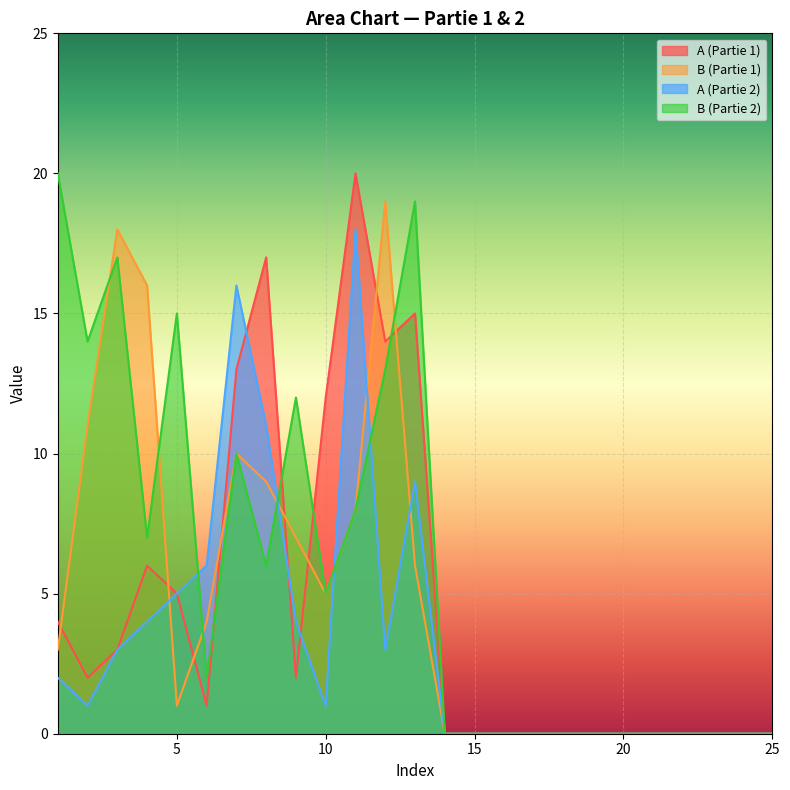

Reading left to right, list all the values displayed in this chart.

A (Partie 1): 1=4	2=2	3=3	4=6	5=5	6=1	7=13	8=17	9=2	10=12	11=20	12=14	13=15	14=0	15=0	16=0	17=0	18=0	19=0	20=0	21=0	22=0	23=0	24=0	25=0
B (Partie 1): 1=3	2=11	3=18	4=16	5=1	6=4	7=10	8=9	9=7	10=5	11=8	12=19	13=6	14=0	15=0	16=0	17=0	18=0	19=0	20=0	21=0	22=0	23=0	24=0	25=0
A (Partie 2): 1=2	2=1	3=3	4=4	5=5	6=6	7=16	8=11	9=4	10=1	11=18	12=3	13=9	14=0	15=0	16=0	17=0	18=0	19=0	20=0	21=0	22=0	23=0	24=0	25=0
B (Partie 2): 1=20	2=14	3=17	4=7	5=15	6=2	7=10	8=6	9=12	10=5	11=8	12=13	13=19	14=0	15=0	16=0	17=0	18=0	19=0	20=0	21=0	22=0	23=0	24=0	25=0